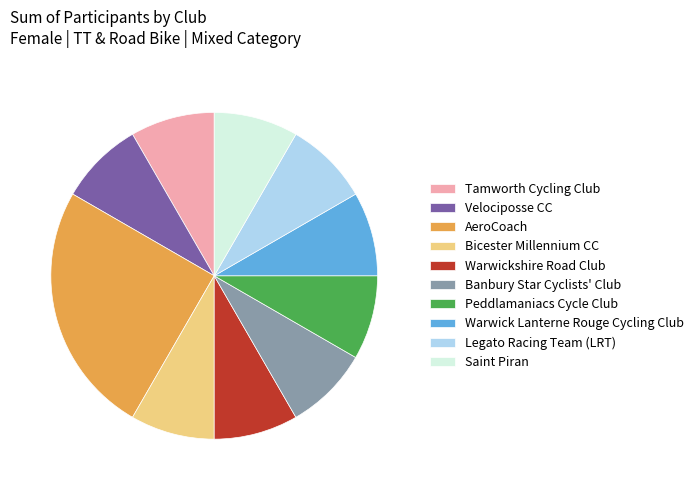

Do Peddlamaniacs Cycle Club and Saint Piran together represent more than half of the pie?

No